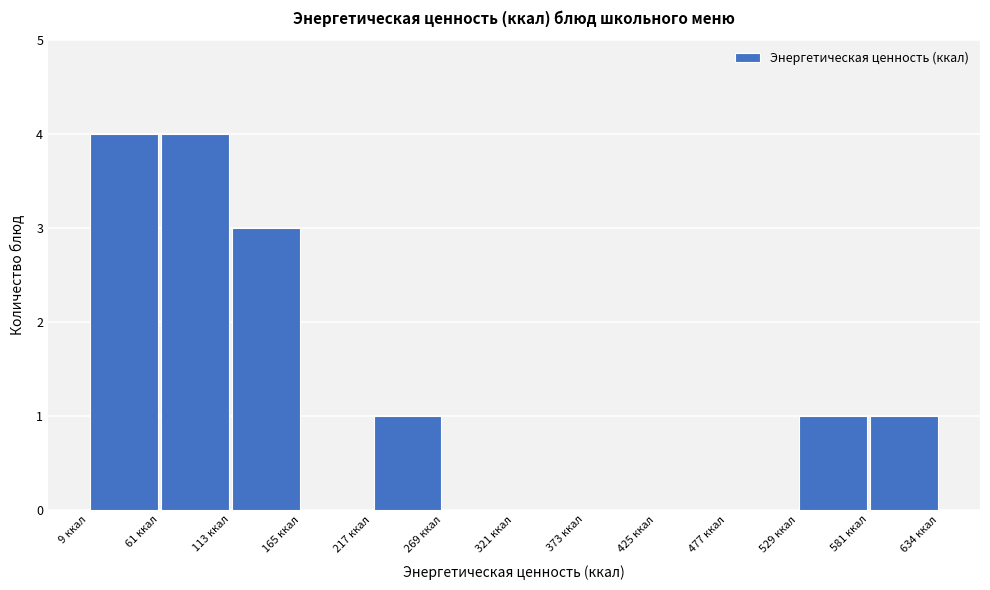

Reading left to right, list every bar in this chart as the range it spans on the x-axis followed by its height. Neither the bar edges nor the heights are printed on the chart, so give them approximately, as read against the axes.

10 to 60: 4
60 to 110: 4
110 to 160: 3
160 to 220: 0
220 to 270: 1
270 to 320: 0
320 to 370: 0
370 to 430: 0
430 to 480: 0
480 to 530: 0
530 to 580: 1
580 to 630: 1